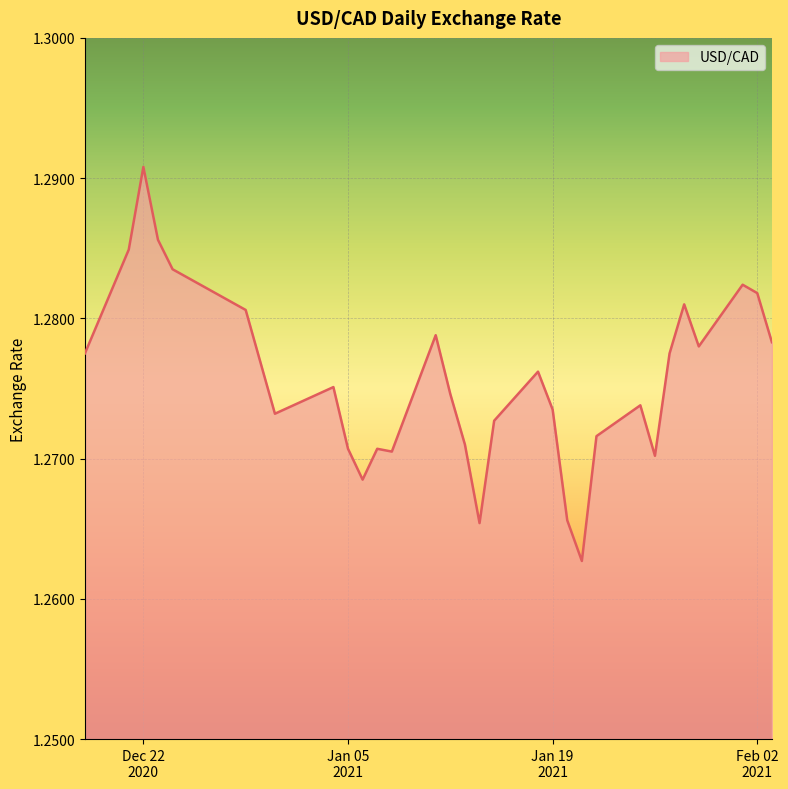

Does the chart have visible grid lines?

Yes